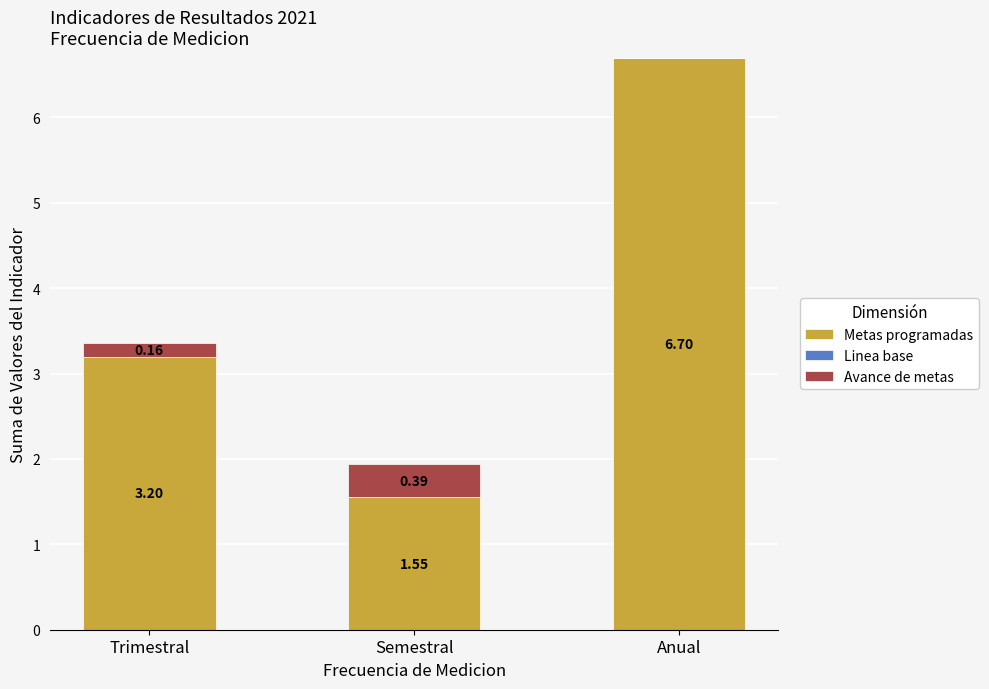

How many series are shown in this chart?

2